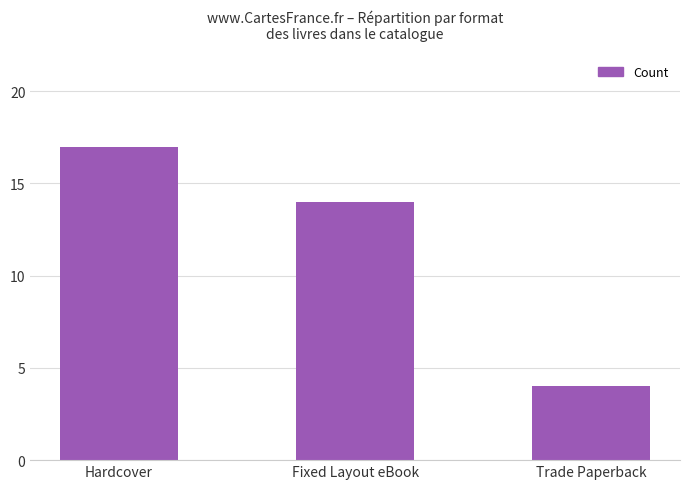

Reading left to right, what are all the values shown in this chart?

17	14	4